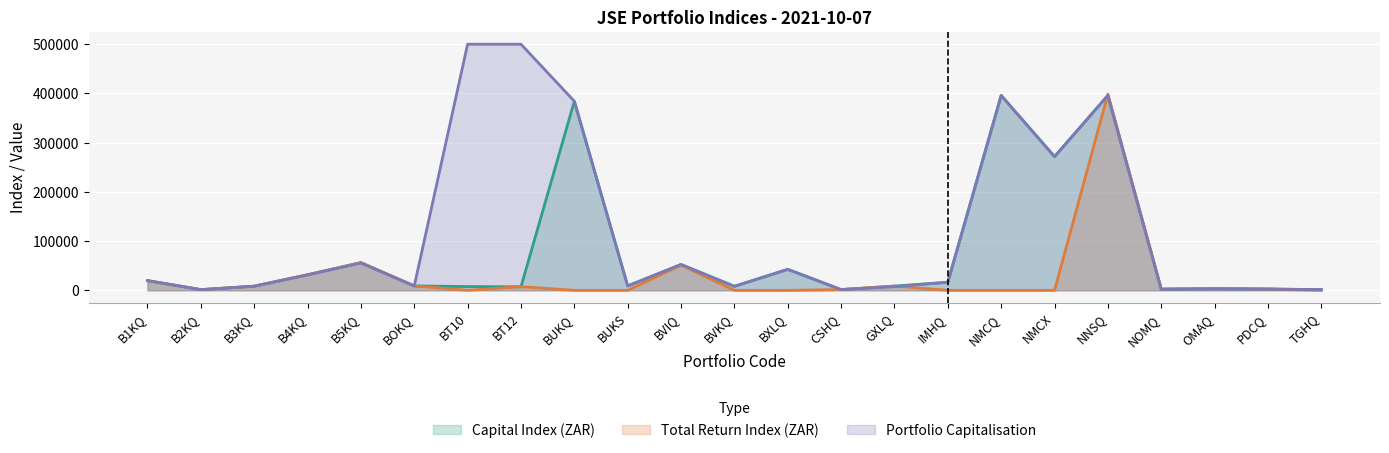

How many lines are shown in the chart?

3